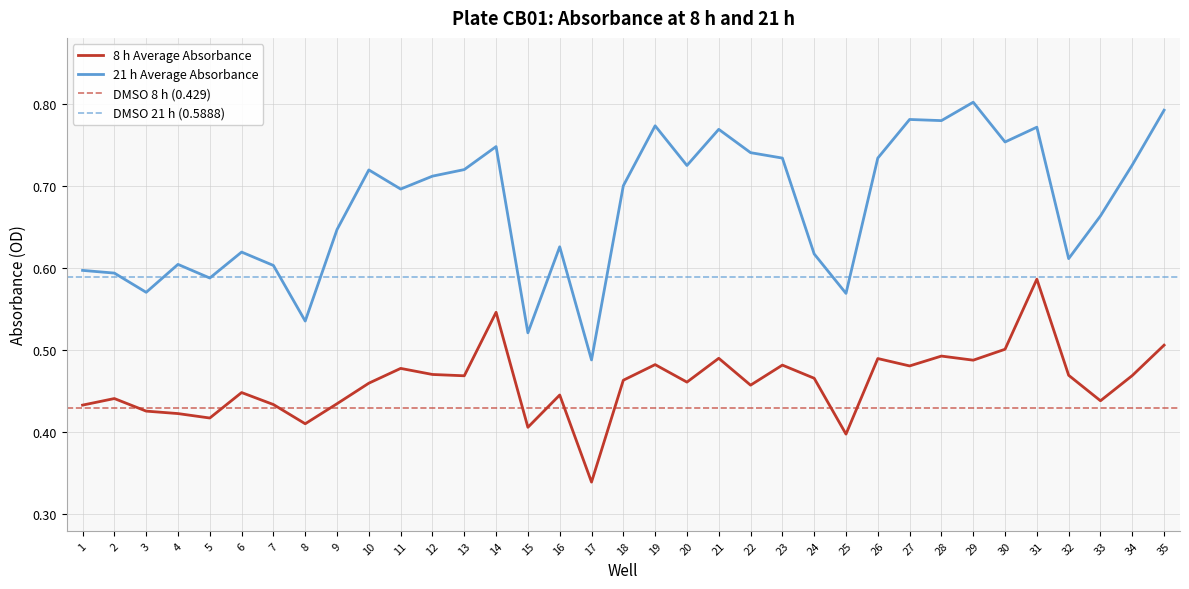

Rank the series by their maximum value, from highest to lowest.

21 h Average, 8 h Average